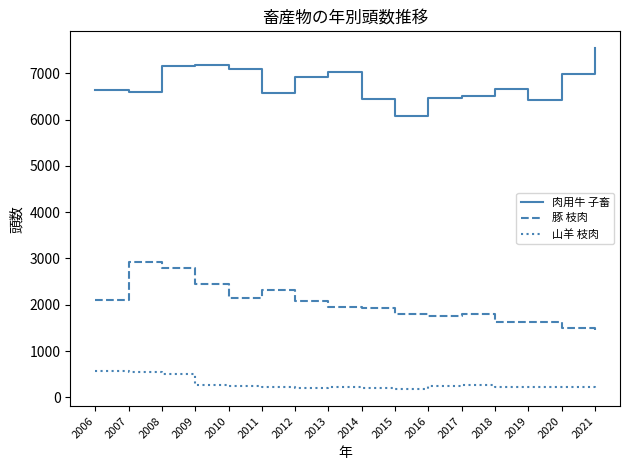

What are all the series names shown in the legend?

肉用牛 子畜, 豚 枝肉, 山羊 枝肉